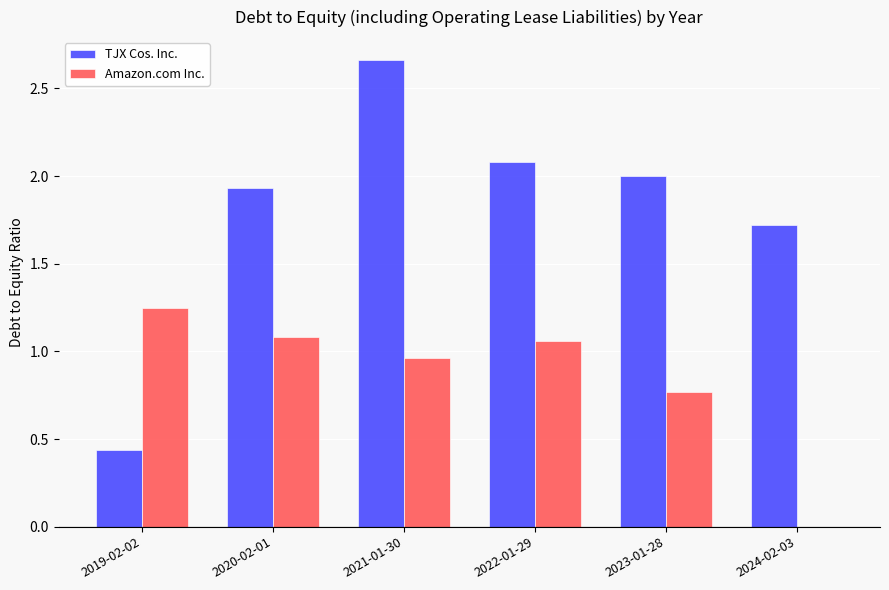

What is the sum of all TJX Cos. Inc. values?

10.8